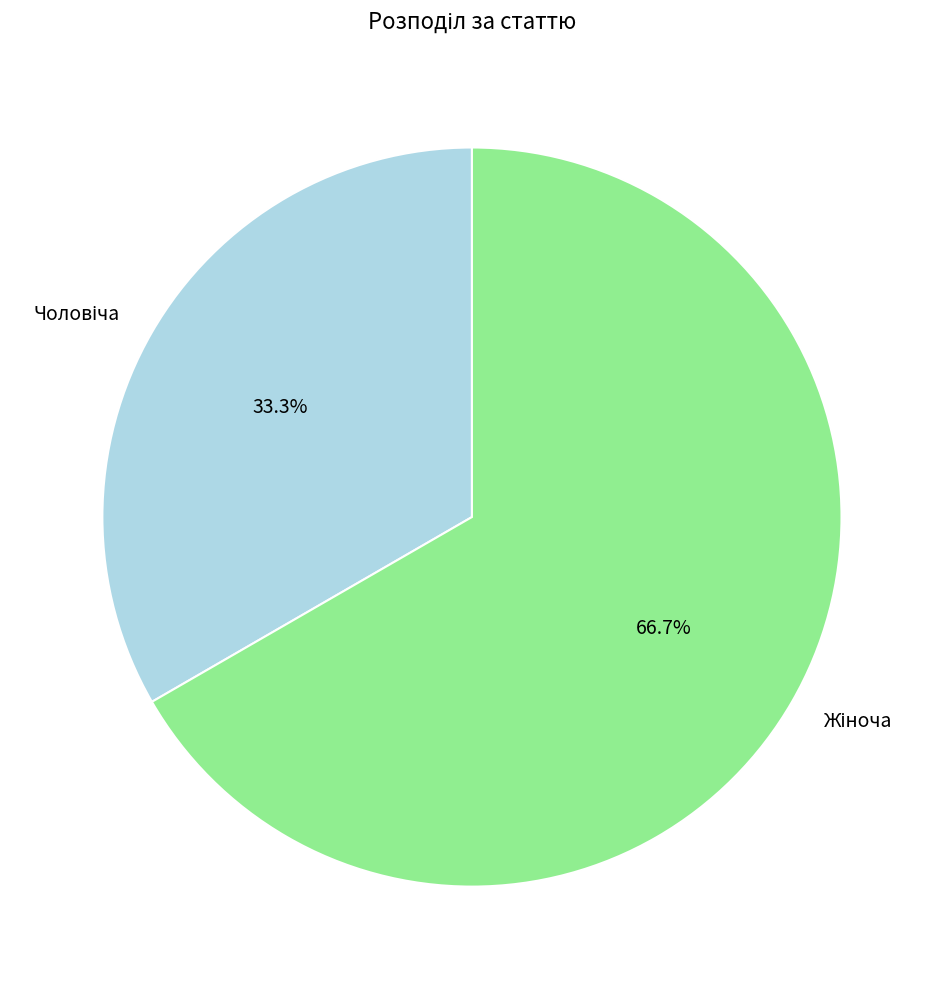

Does any single category account for the majority?

Yes